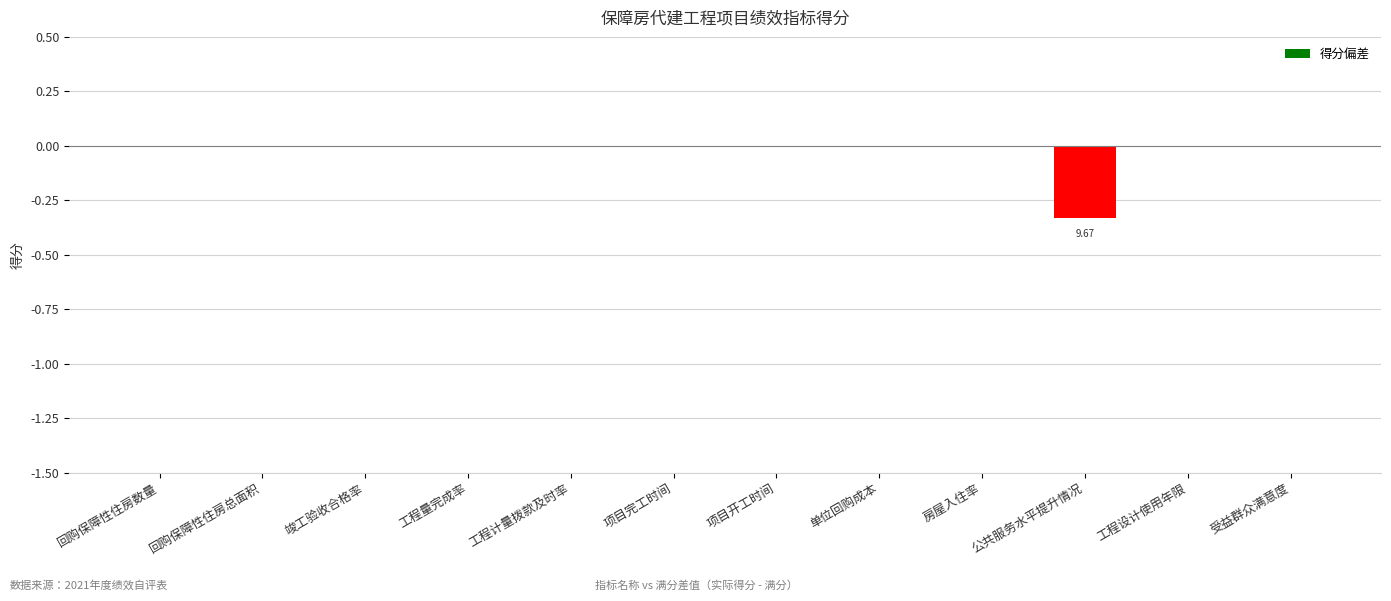

Between 项目完工时间 and 公共服务水平提升情况, which is larger?

项目完工时间